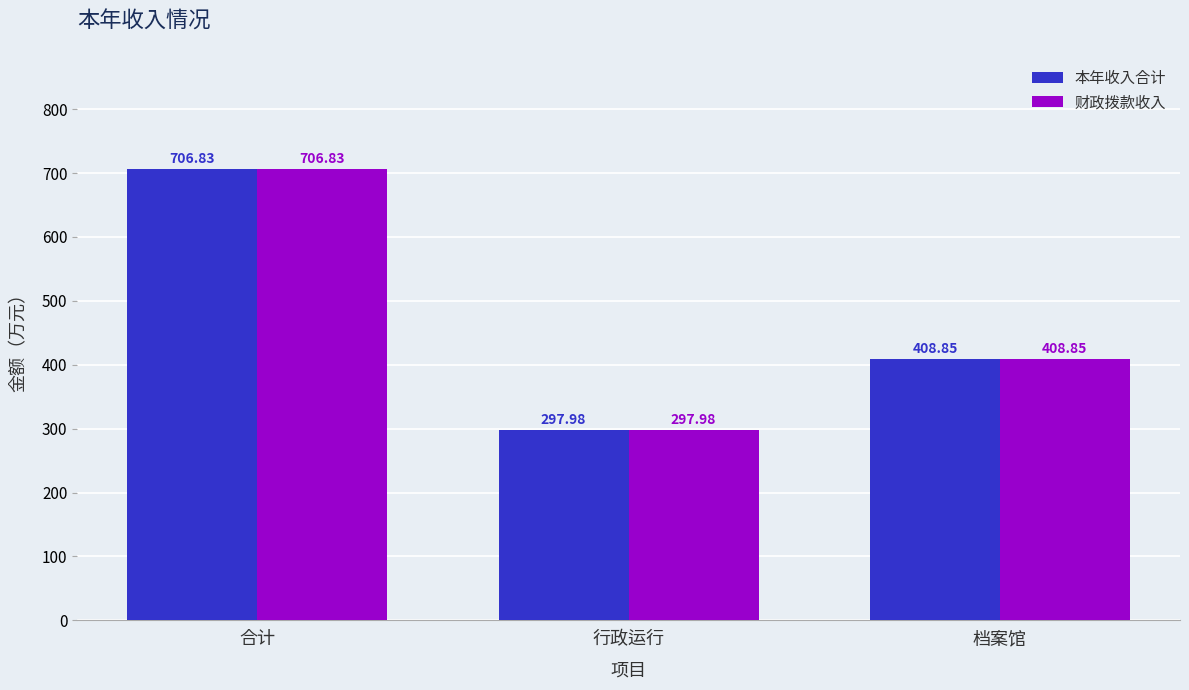

At which label is 财政拨款收入 closest to 502?

档案馆